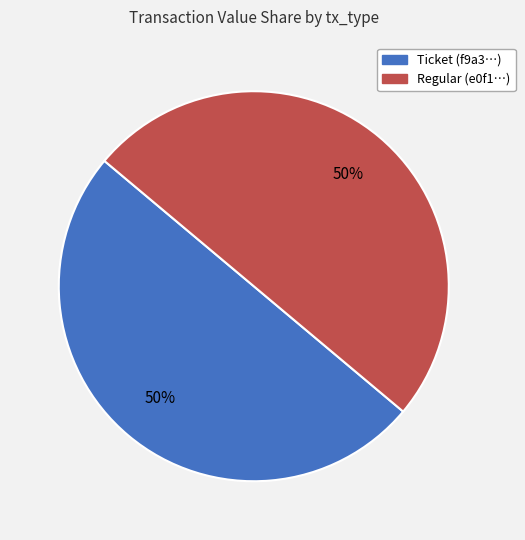

How many slices are in this pie chart?

2